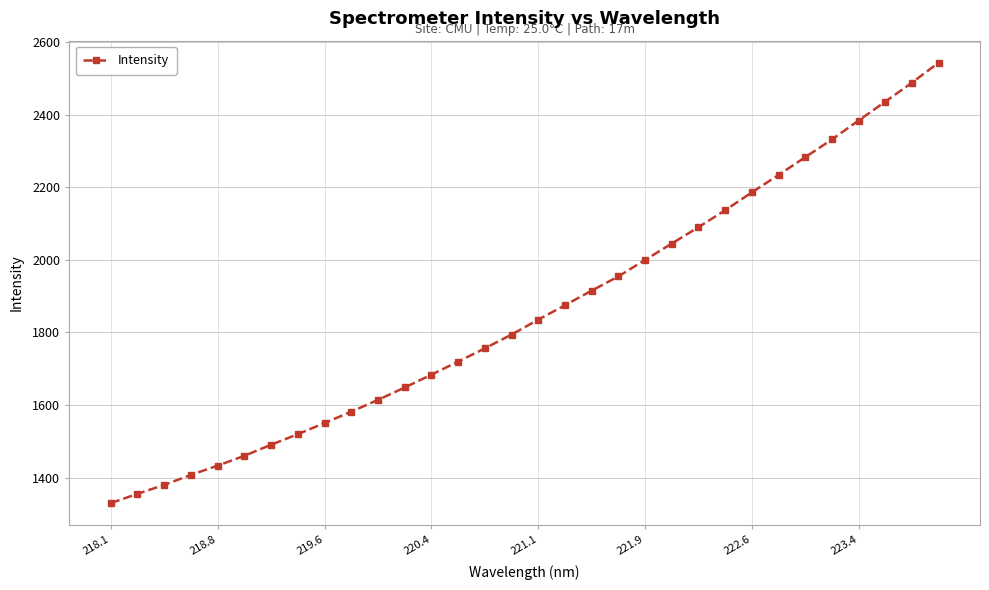

What is the difference between the maximum and minimum values?

1214.0